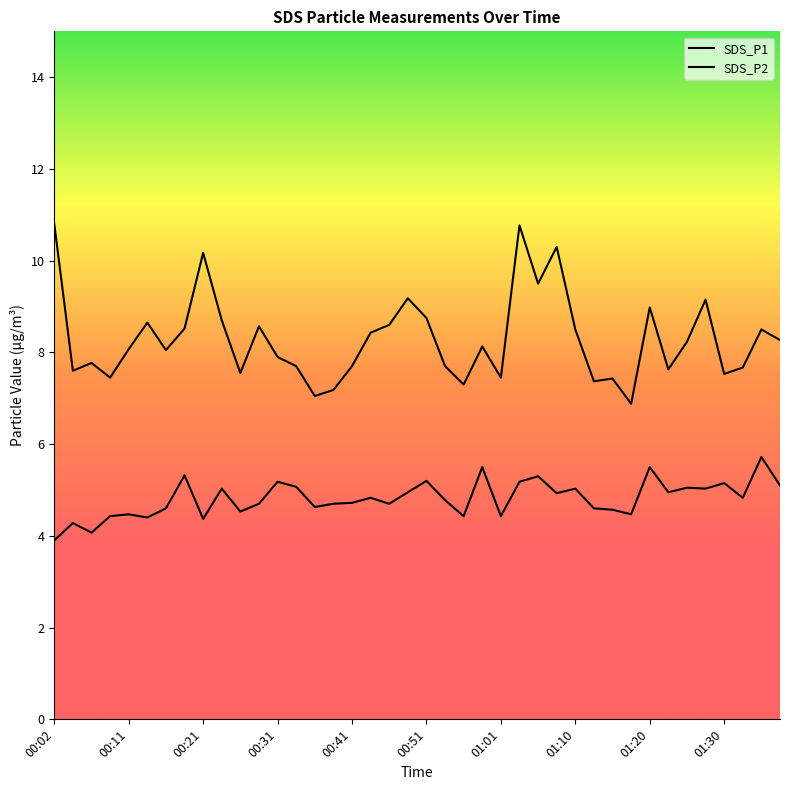

Rank the series by their average value, from lowest to highest.

SDS_P2, SDS_P1